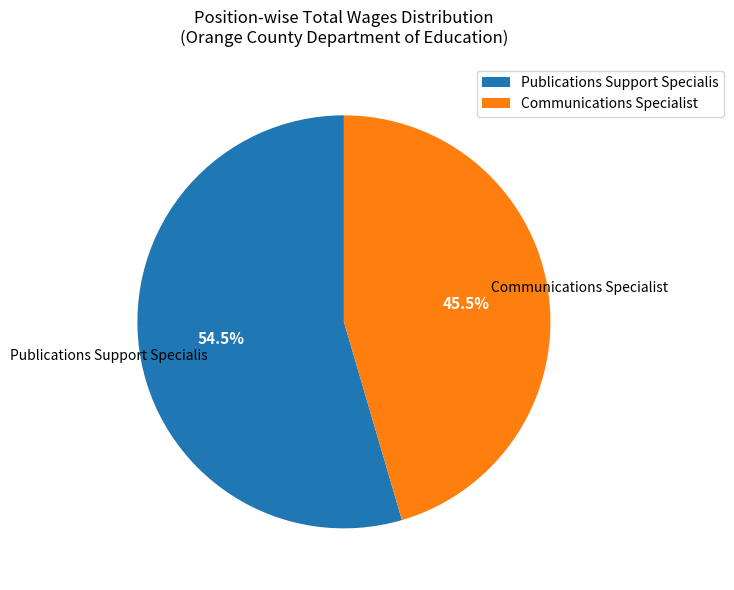

Does any single category account for the majority?

Yes